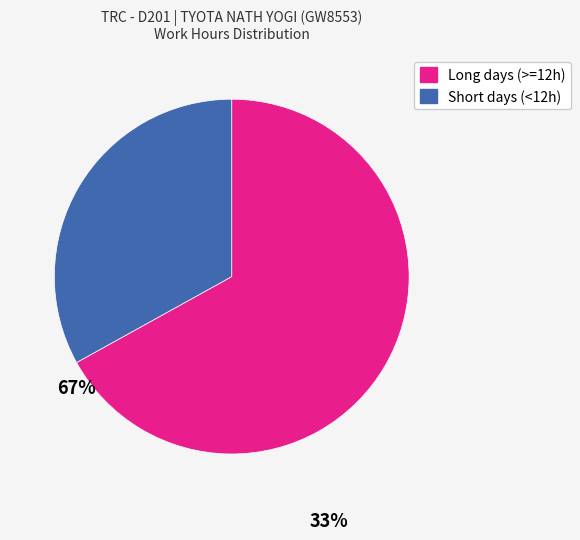

Is there any slice that represents more than half of the pie?

Yes